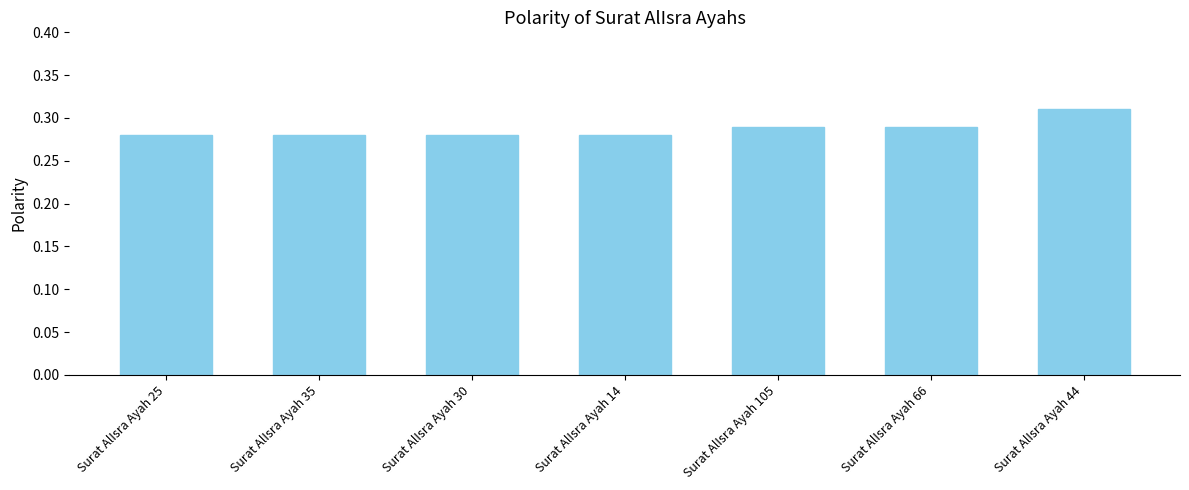

How many values are between 0 and 1?

7